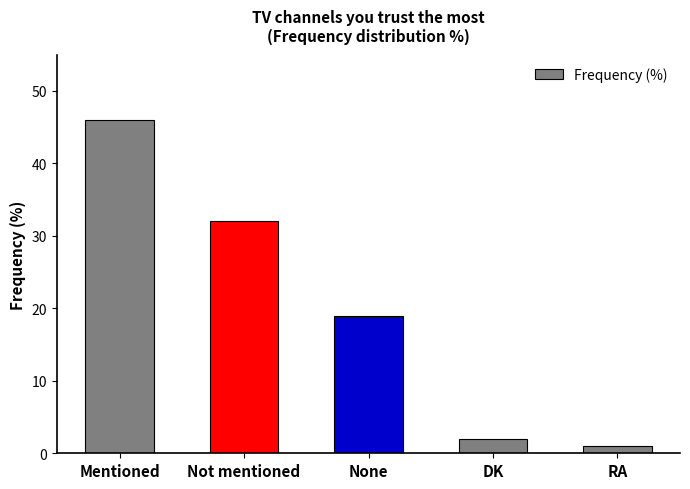

What is the smallest value displayed?

1